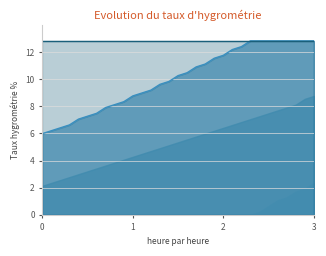

What is the average value of the L1 line series?

12.8